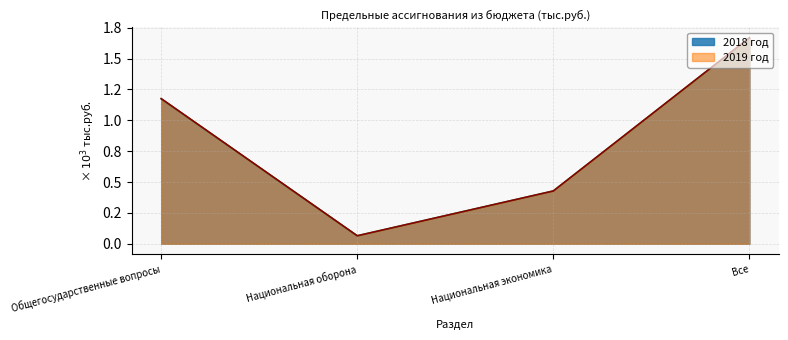

Between Общегосударственные вопросы and Национальная оборона, which is larger?

Общегосударственные вопросы